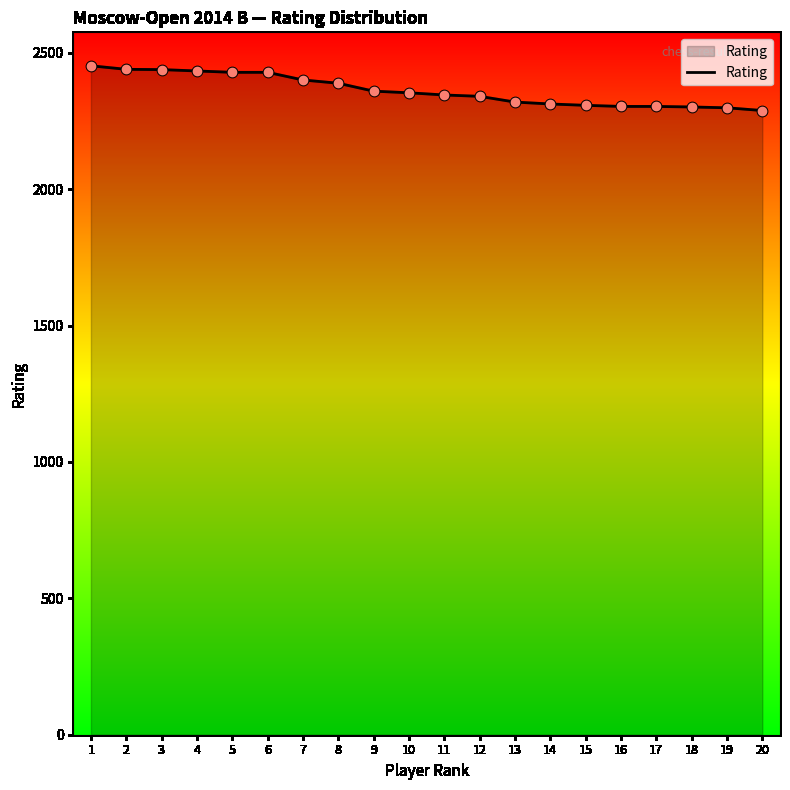

What is the change in value from 2 to 9?

-80